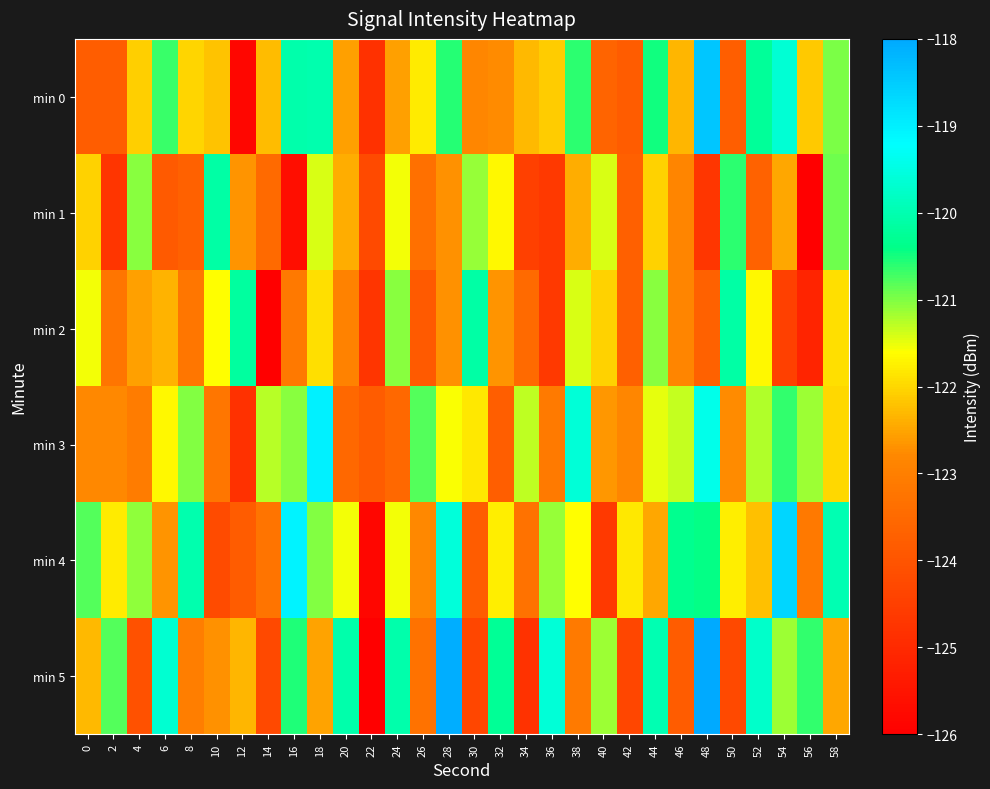

How many categories are shown in the chart?

30